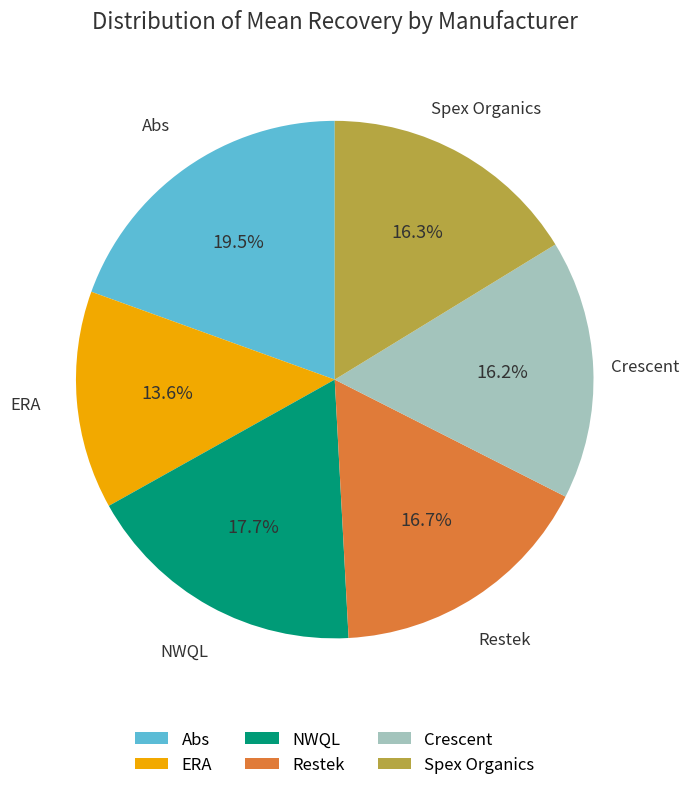

Which has a higher value, Spex Organics or NWQL?

NWQL